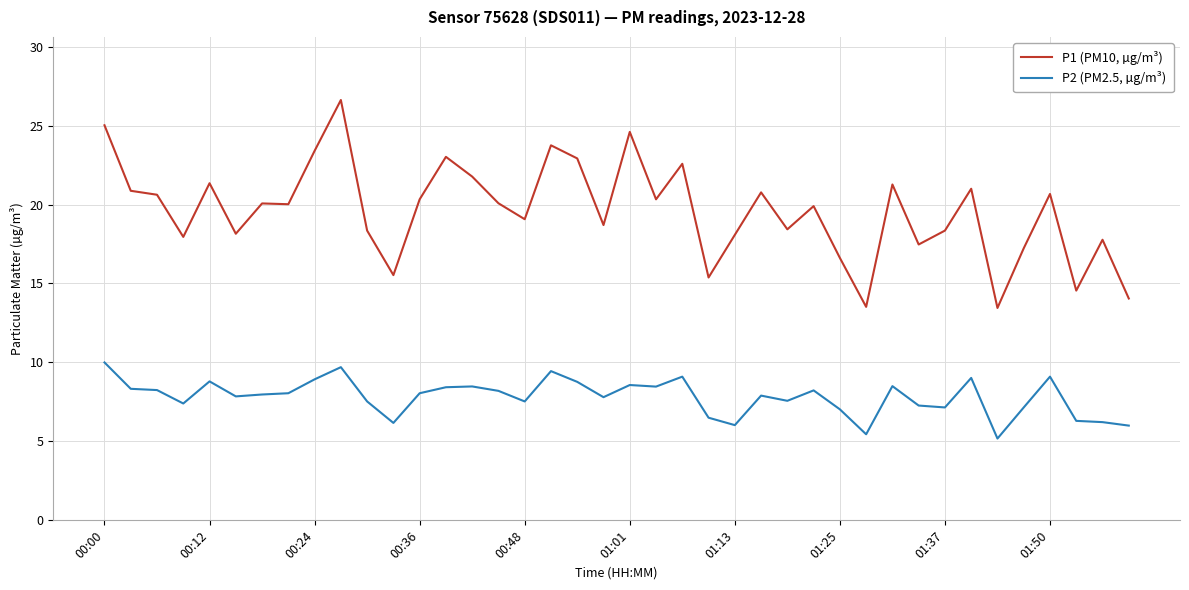

What is the highest value of the P1 (PM10, µg/m³) series?

26.6